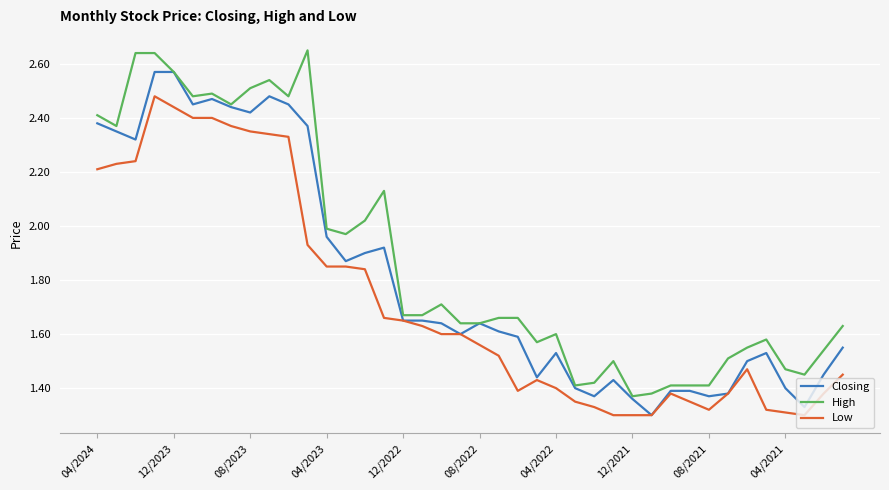

List the series in order of their overall mean, lowest first.

Low, Closing, High